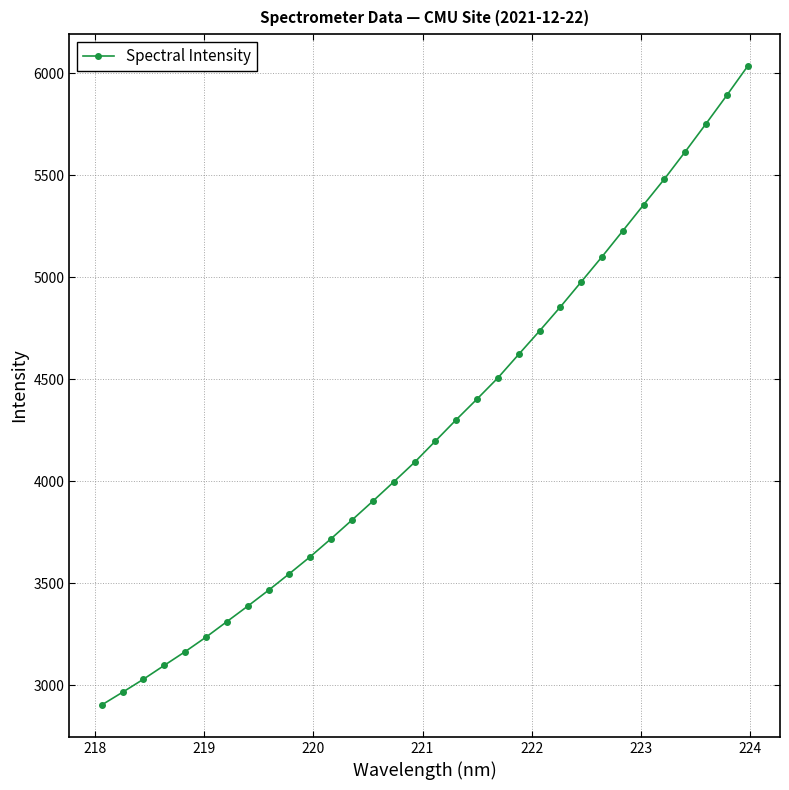

What is the smallest value displayed?

2902.2